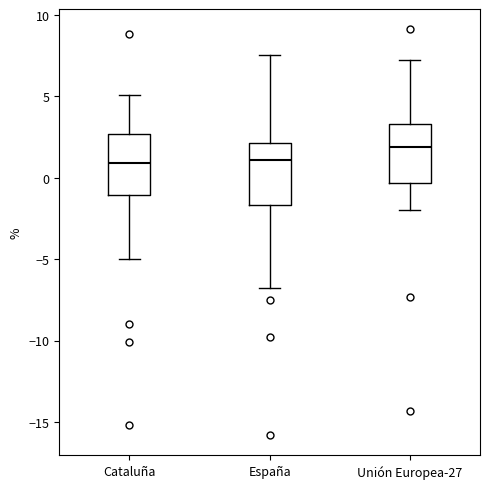

Reading left to right, read every box against the y-axis: the position of its median line, the range the box covers, and the ends of its whiskers. The values are not printed on the chart, so give them approximately, as read against the axis.

Cataluña: median 1.0, box -1.0 to 2.5, whiskers -5.0 to 5.0
España: median 1.0, box -1.5 to 2.0, whiskers -7.0 to 7.5
Unión Europea-27: median 2.0, box -0.5 to 3.5, whiskers -2.0 to 7.0